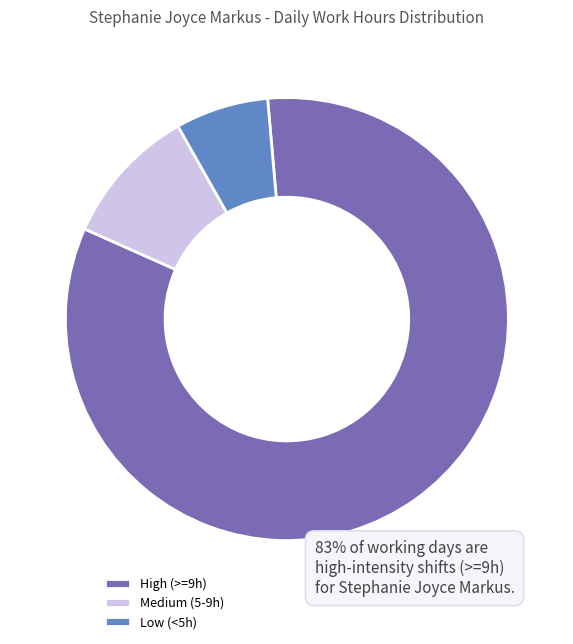

True or false: Medium (5-9h) accounts for 10% of the total.

True